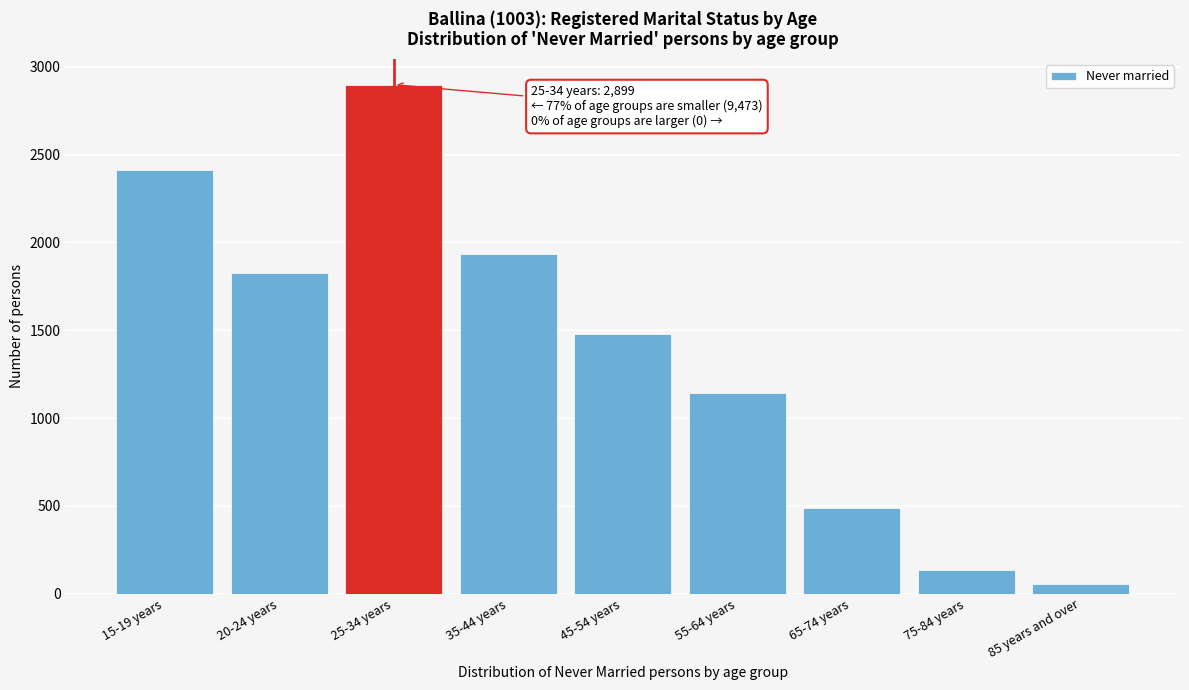

Reading left to right, transcribe all the data shown in this chart.

2412	1825	2899	1935	1481	1141	488	134	57